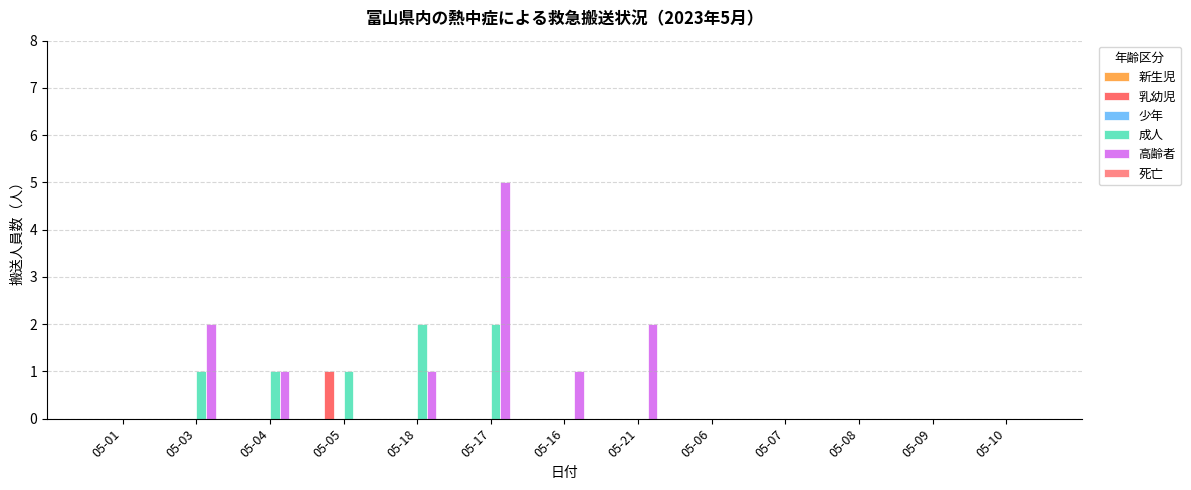

Does the chart contain stacked bars?

No